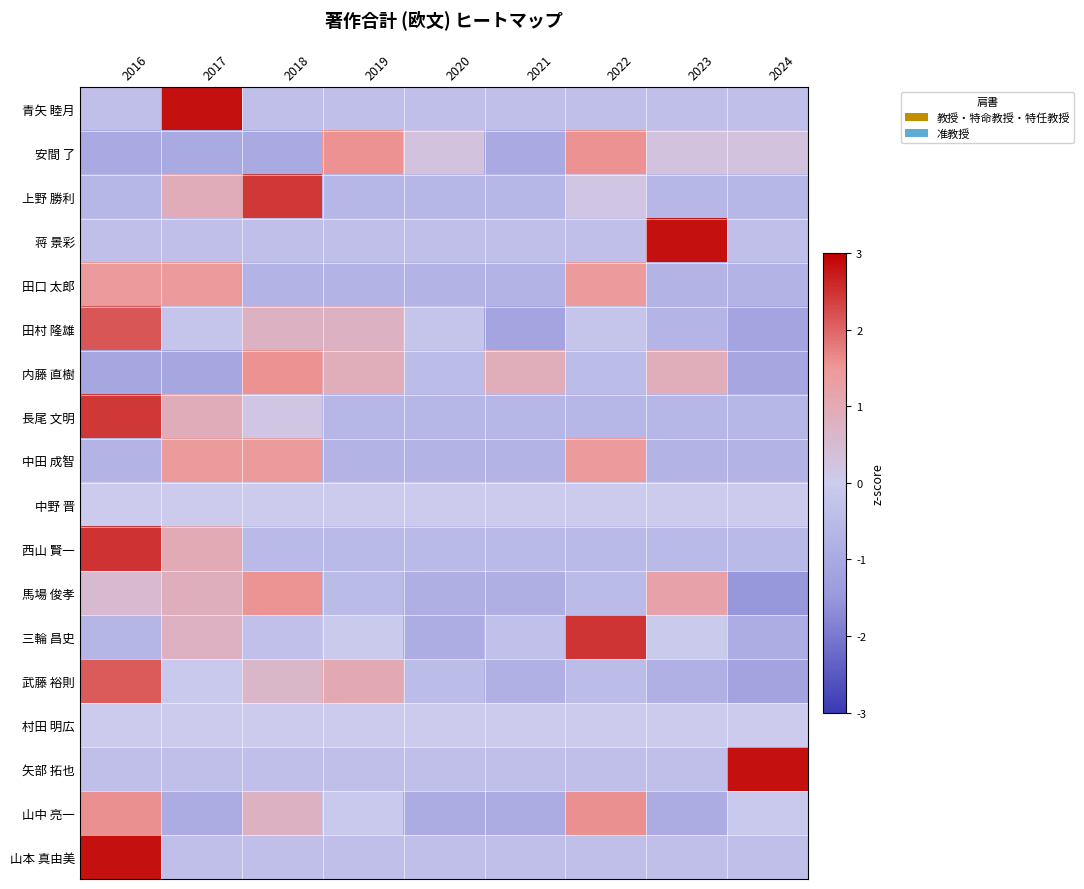

Reading left to right, what are all the values shown in this chart?

青矢 睦月: 2016=-0.4	2017=2.8	2018=-0.4	2019=-0.4	2020=-0.4	2021=-0.4	2022=-0.4	2023=-0.4	2024=-0.4
安間 了: 2016=-1.0	2017=-1.0	2018=-1.0	2019=1.6	2020=0.3	2021=-1.0	2022=1.6	2023=0.3	2024=0.3
上野 勝利: 2016=-0.6	2017=0.9	2018=2.5	2019=-0.6	2020=-0.6	2021=-0.6	2022=0.2	2023=-0.6	2024=-0.6
蒋 景彩: 2016=-0.4	2017=-0.4	2018=-0.4	2019=-0.4	2020=-0.4	2021=-0.4	2022=-0.4	2023=2.8	2024=-0.4
田口 太郎: 2016=1.4	2017=1.4	2018=-0.7	2019=-0.7	2020=-0.7	2021=-0.7	2022=1.4	2023=-0.7	2024=-0.7
田村 隆雄: 2016=2.2	2017=-0.2	2018=0.7	2019=0.7	2020=-0.2	2021=-1.2	2022=-0.2	2023=-0.7	2024=-1.2
内藤 直樹: 2016=-1.1	2017=-1.1	2018=1.6	2019=0.9	2020=-0.4	2021=0.9	2022=-0.4	2023=0.9	2024=-1.1
長尾 文明: 2016=2.5	2017=0.9	2018=0.2	2019=-0.6	2020=-0.6	2021=-0.6	2022=-0.6	2023=-0.6	2024=-0.6
中田 成智: 2016=-0.7	2017=1.4	2018=1.4	2019=-0.7	2020=-0.7	2021=-0.7	2022=1.4	2023=-0.7	2024=-0.7
中野 晋: 2016=0.0	2017=0.0	2018=0.0	2019=0.0	2020=0.0	2021=0.0	2022=0.0	2023=0.0	2024=0.0
西山 賢一: 2016=2.5	2017=1.0	2018=-0.5	2019=-0.5	2020=-0.5	2021=-0.5	2022=-0.5	2023=-0.5	2024=-0.5
馬場 俊孝: 2016=0.5	2017=0.9	2018=1.5	2019=-0.5	2020=-0.8	2021=-0.8	2022=-0.5	2023=1.2	2024=-1.5
三輪 昌史: 2016=-0.6	2017=0.8	2018=-0.3	2019=-0.1	2020=-0.9	2021=-0.3	2022=2.5	2023=-0.1	2024=-0.9
武藤 裕則: 2016=2.1	2017=-0.1	2018=0.6	2019=1.0	2020=-0.4	2021=-0.8	2022=-0.4	2023=-0.8	2024=-1.2
村田 明広: 2016=0.0	2017=0.0	2018=0.0	2019=0.0	2020=0.0	2021=0.0	2022=0.0	2023=0.0	2024=0.0
矢部 拓也: 2016=-0.4	2017=-0.4	2018=-0.4	2019=-0.4	2020=-0.4	2021=-0.4	2022=-0.4	2023=-0.4	2024=2.8
山中 亮一: 2016=1.6	2017=-0.9	2018=0.7	2019=-0.1	2020=-0.9	2021=-0.9	2022=1.6	2023=-0.9	2024=-0.1
山本 真由美: 2016=2.8	2017=-0.4	2018=-0.4	2019=-0.4	2020=-0.4	2021=-0.4	2022=-0.4	2023=-0.4	2024=-0.4